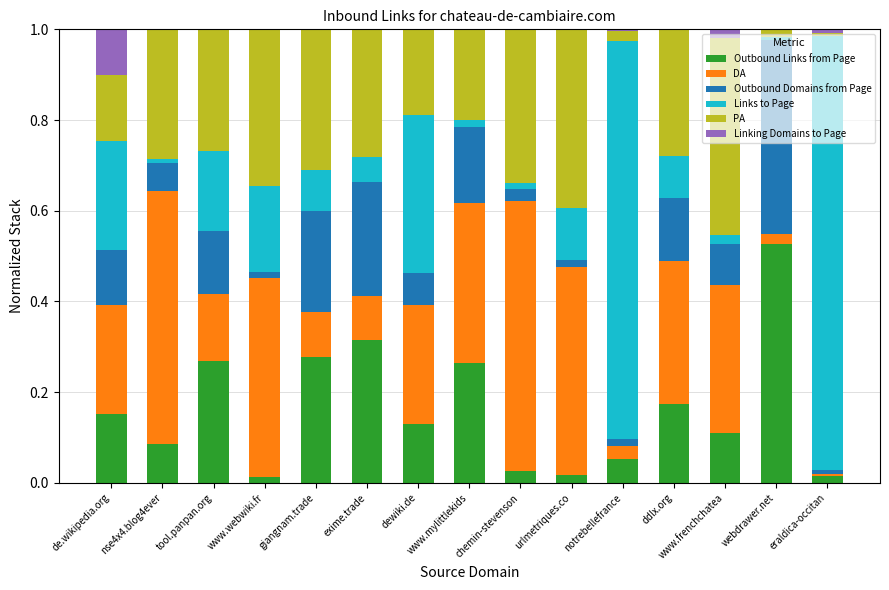

The value of Outbound Links from Page at webdrawer.net is 0.8. True or false?

False